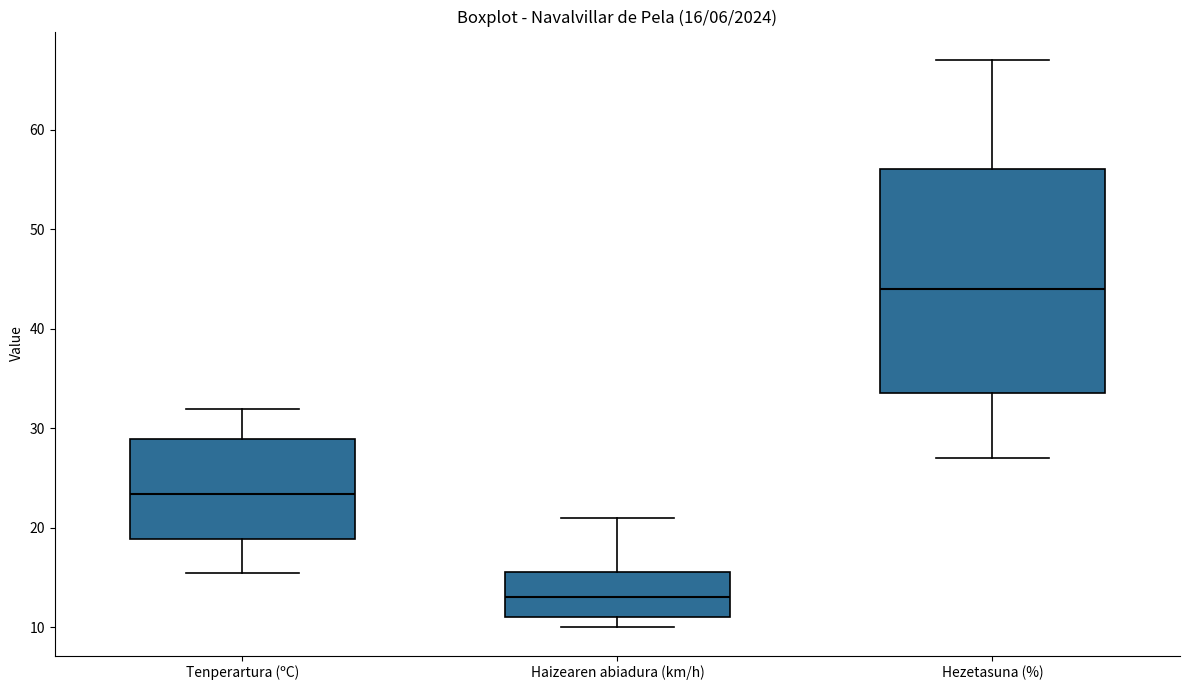

Which box's median line is the lowest?

Haizearen abiadura (km/h)